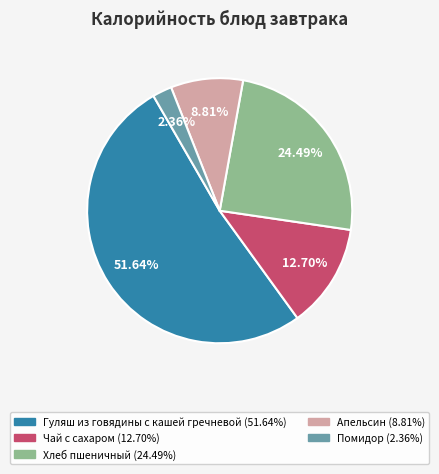

Is it true that Помидор is 2% of the pie?

True